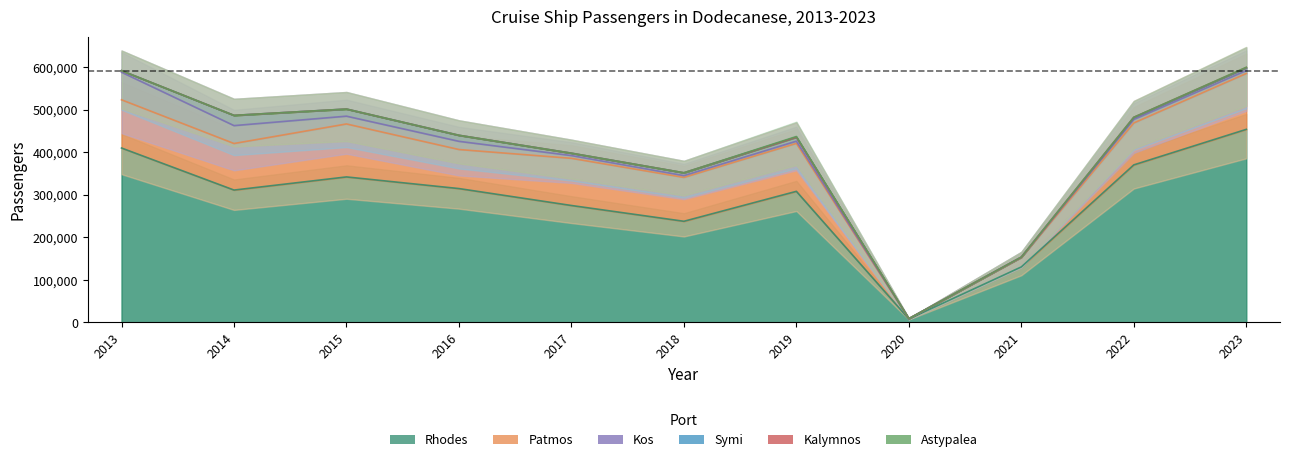

Which series changed the most between 2013 and 2018?

Rhodes